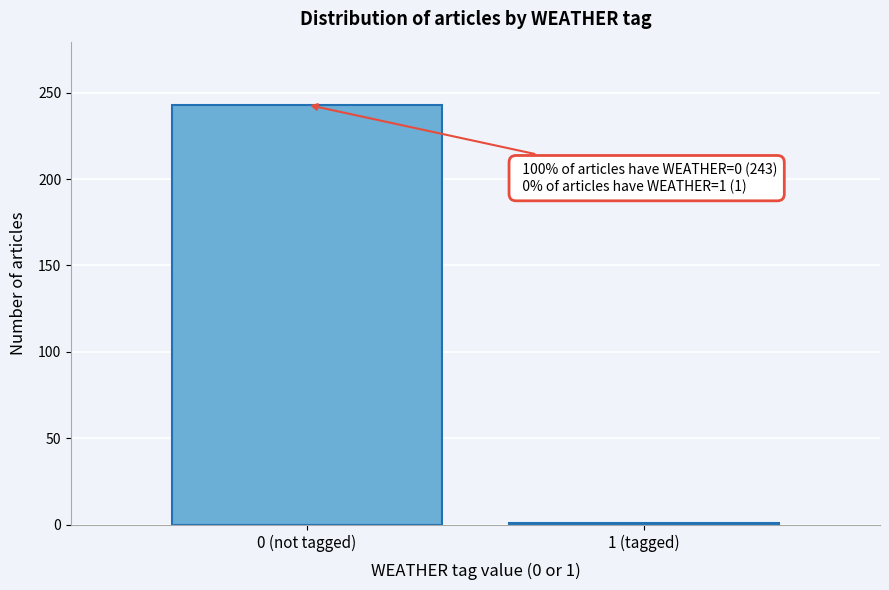

Reading left to right, list all the values displayed in this chart.

0 (not tagged)=243	1 (tagged)=1